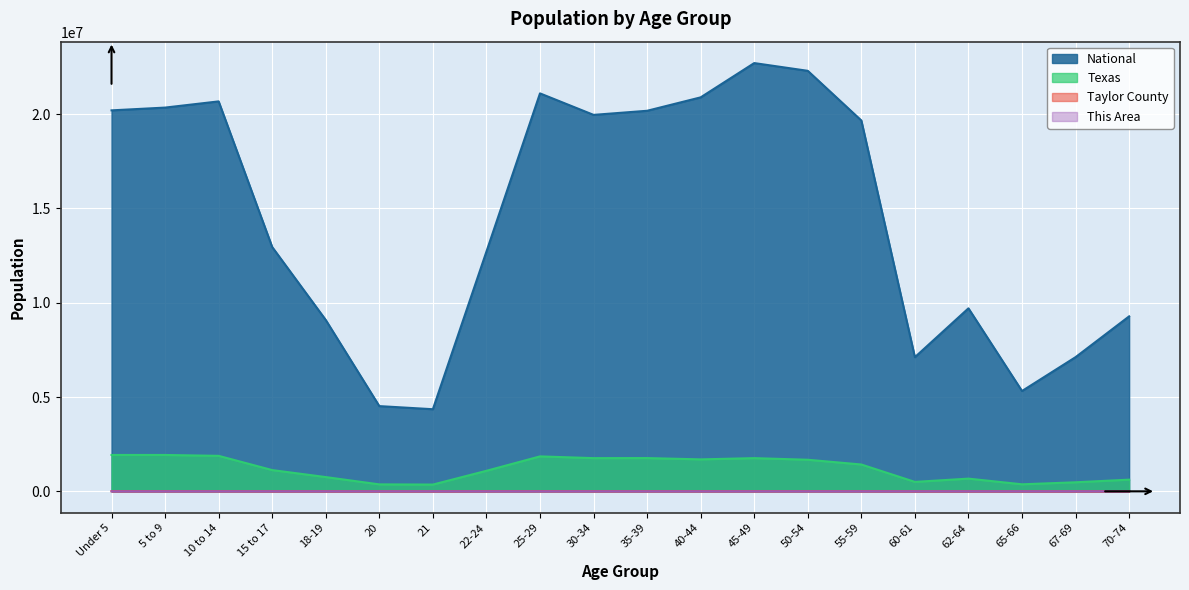

What position from the right is 30-34?

11